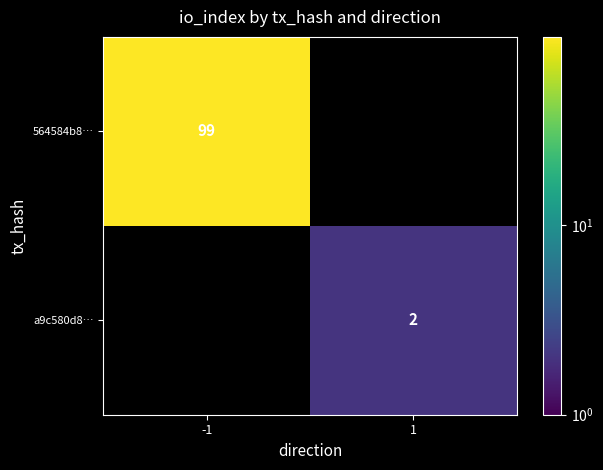

Is it true that 564584b8… equals 42.3 at -1?

False